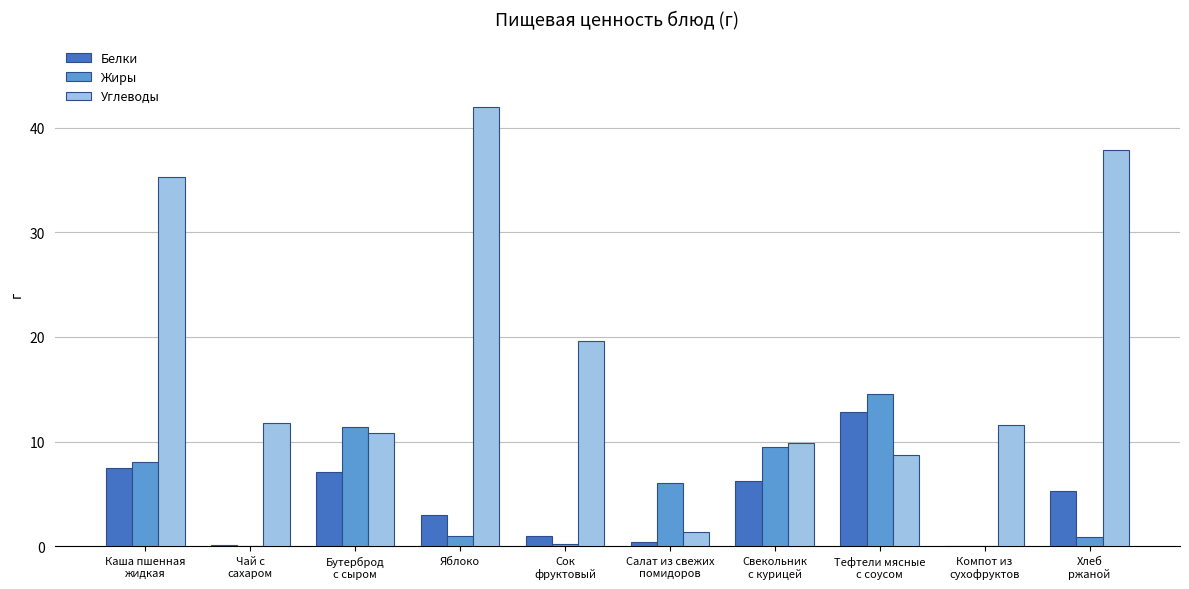

The Жиры series shows 1.0 at Яблоко. True or false?

True